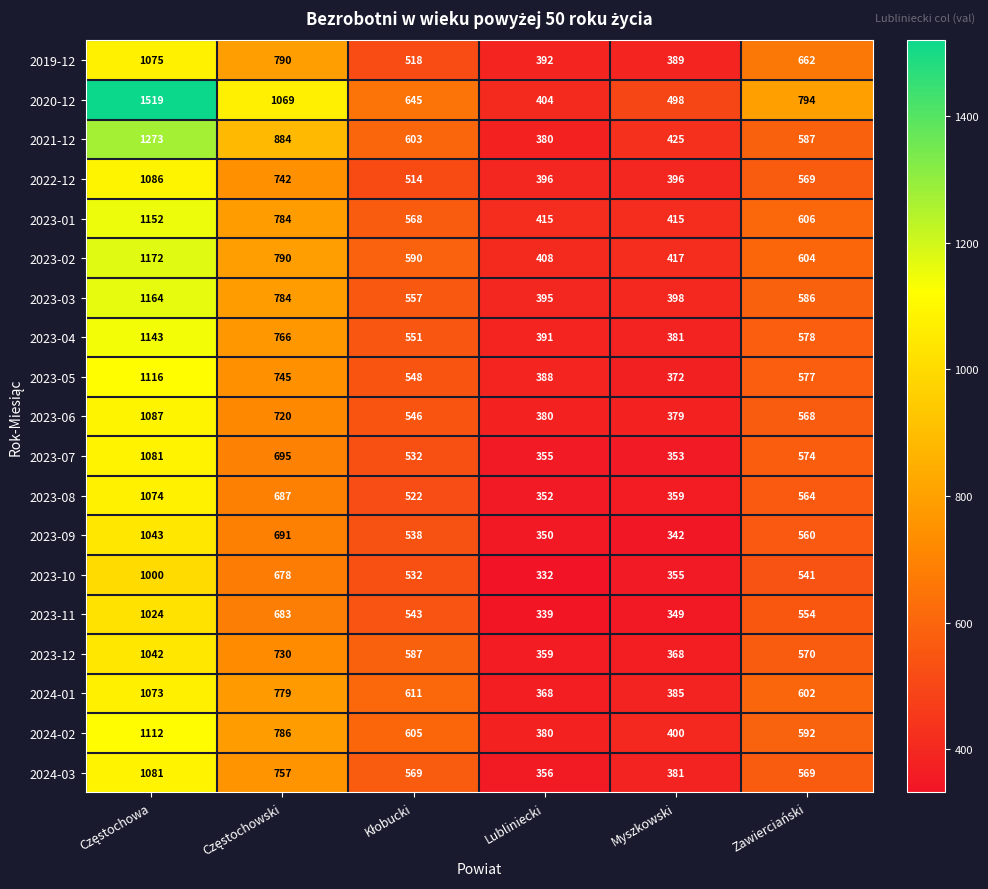

What is the maximum value shown in the chart?

1519